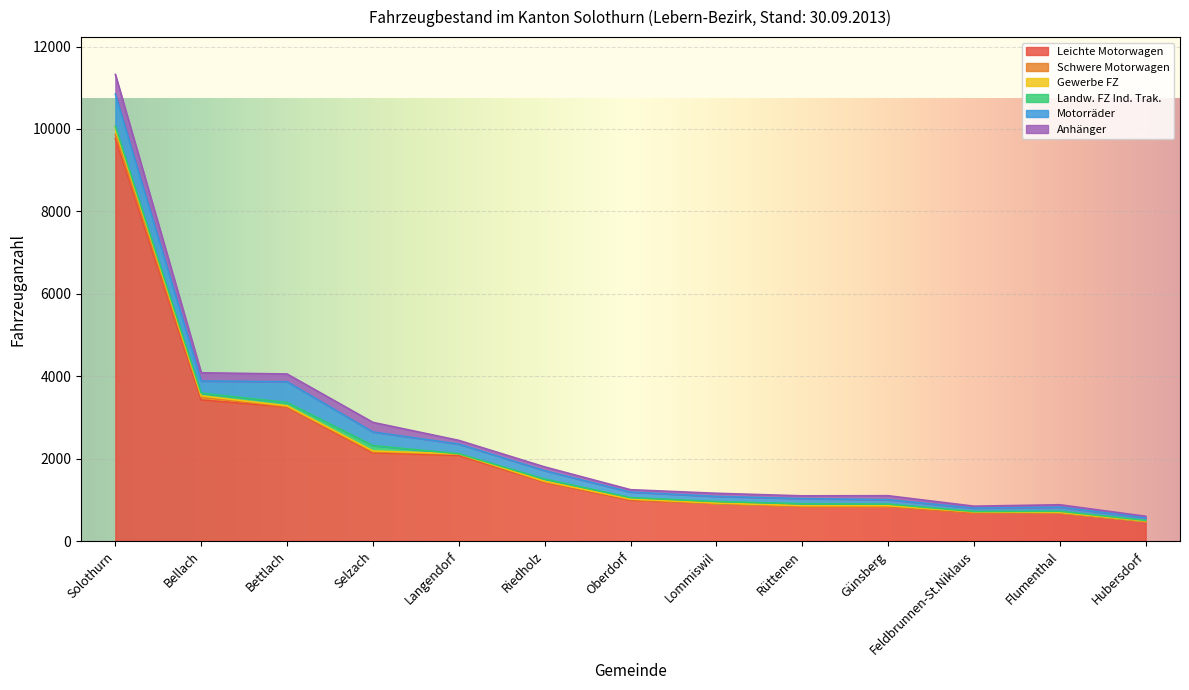

What is the difference between the maximum and second lowest values in the Leichte Motorwagen series?

9083